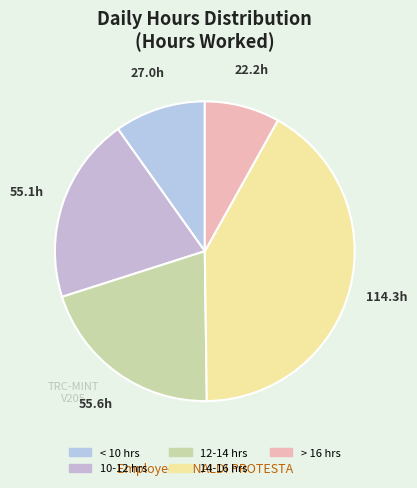

Is there any slice that represents more than half of the pie?

No